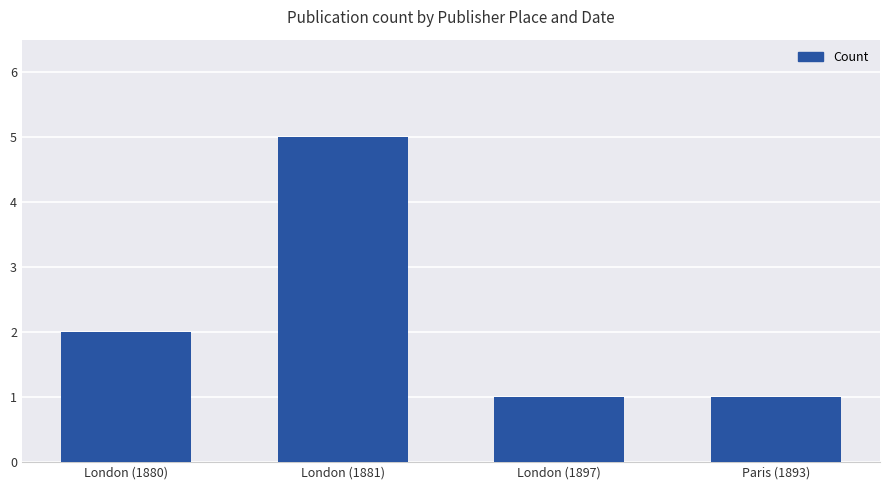

The chart shows a value of 1 at London (1897). True or false?

True